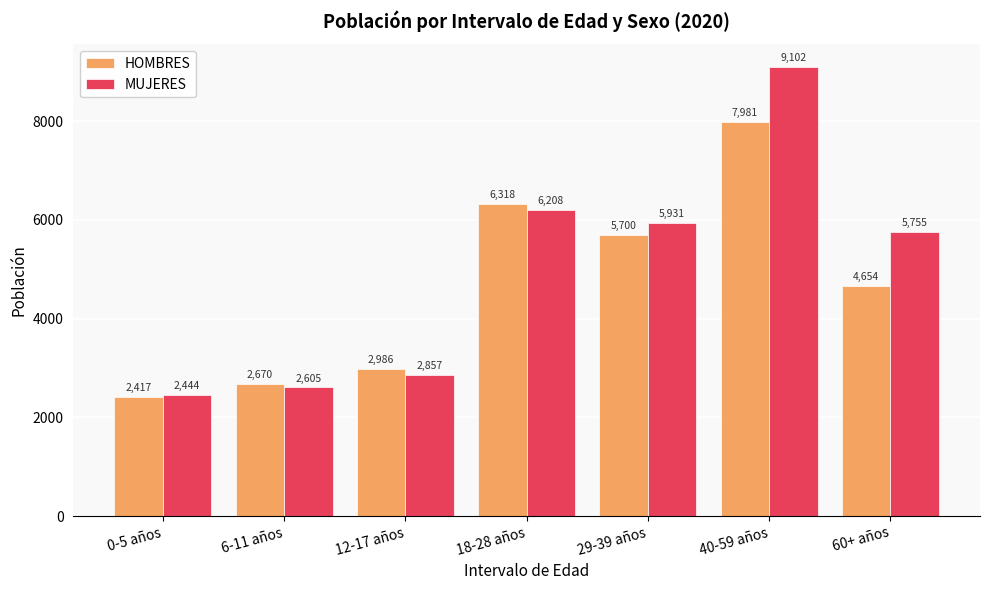

What is the spread (max minus min) of values at 29-39 años?

231